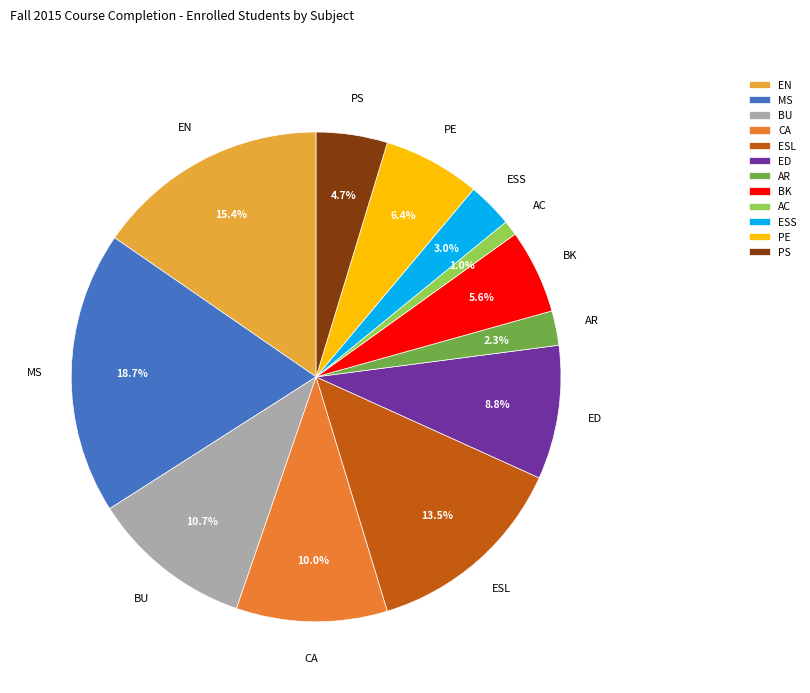

How many segments does this pie chart have?

12